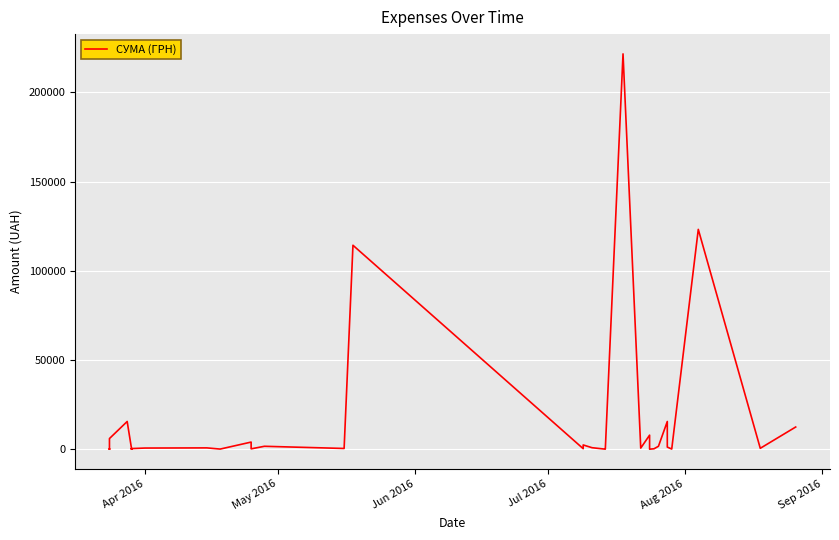

What is the sum of all values?

540468.2